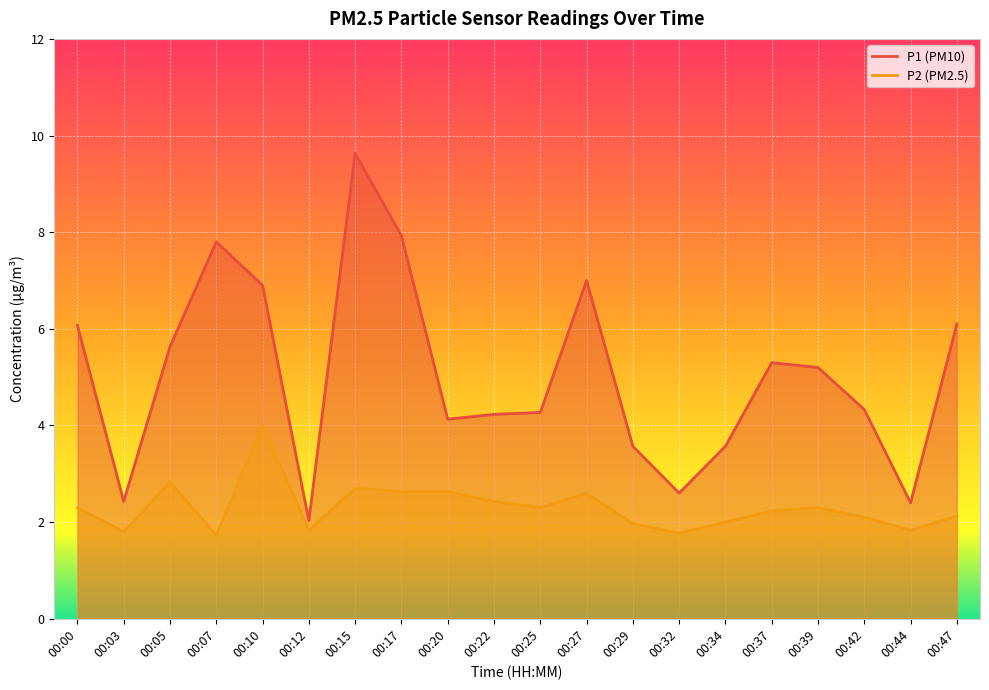

Which category has the lowest value across all series?

00:07